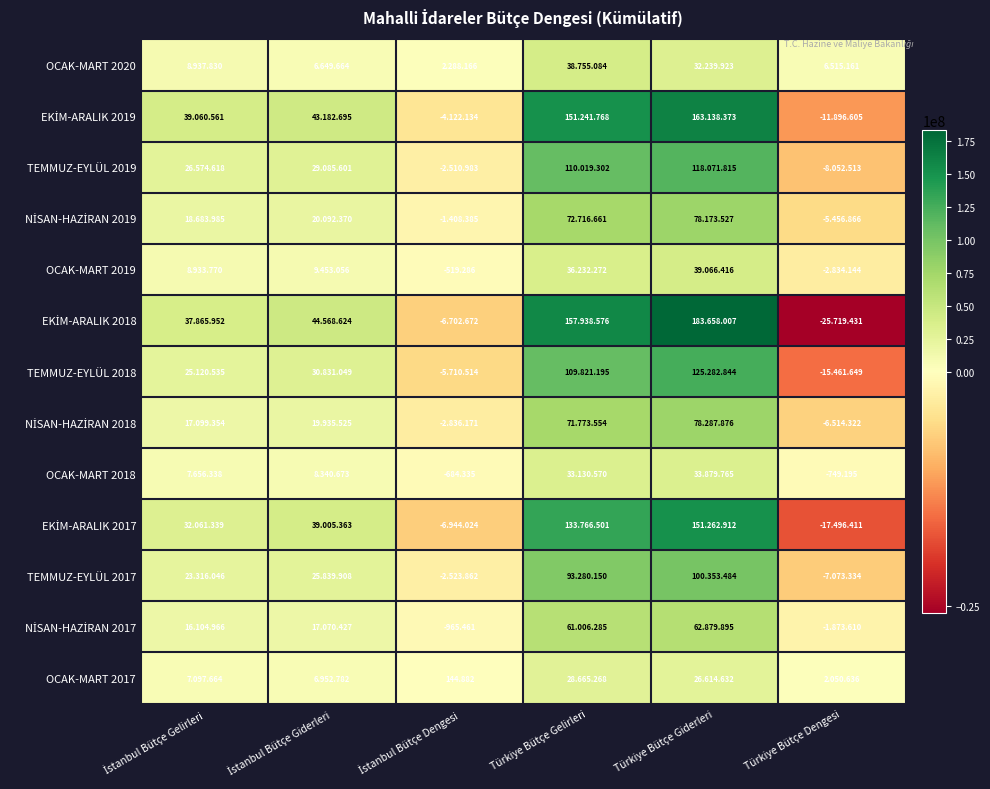

How many values in EKİM-ARALIK 2019 are below zero?

2